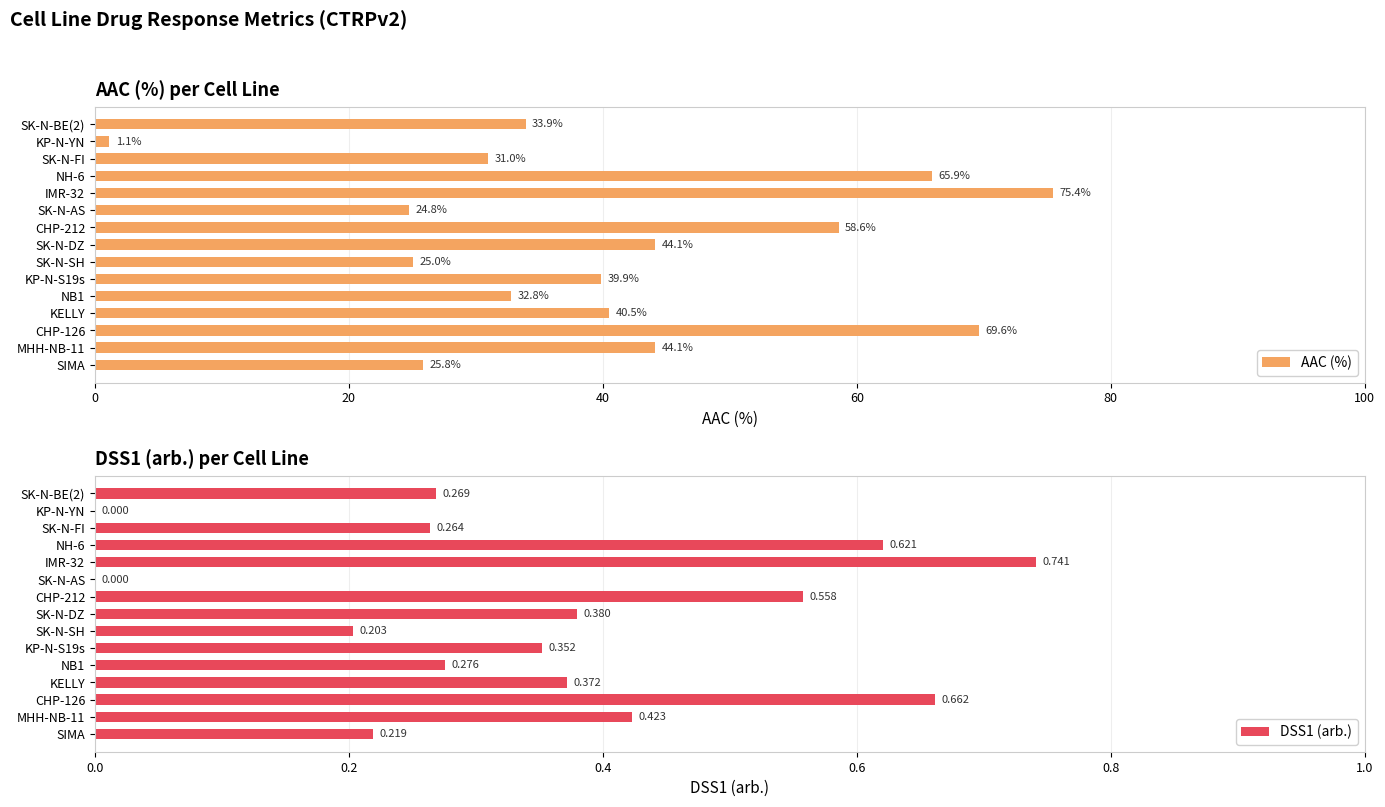

Reading right to left, transcribe all the data shown in this chart.

AAC (%): 33.9	1.1	31.0	65.9	75.4	24.8	58.6	44.1	25.0	39.9	32.8	40.5	69.6	44.1	25.8
DSS1 (arb.): 0.3	0.0	0.3	0.6	0.7	0.0	0.6	0.4	0.2	0.4	0.3	0.4	0.7	0.4	0.2